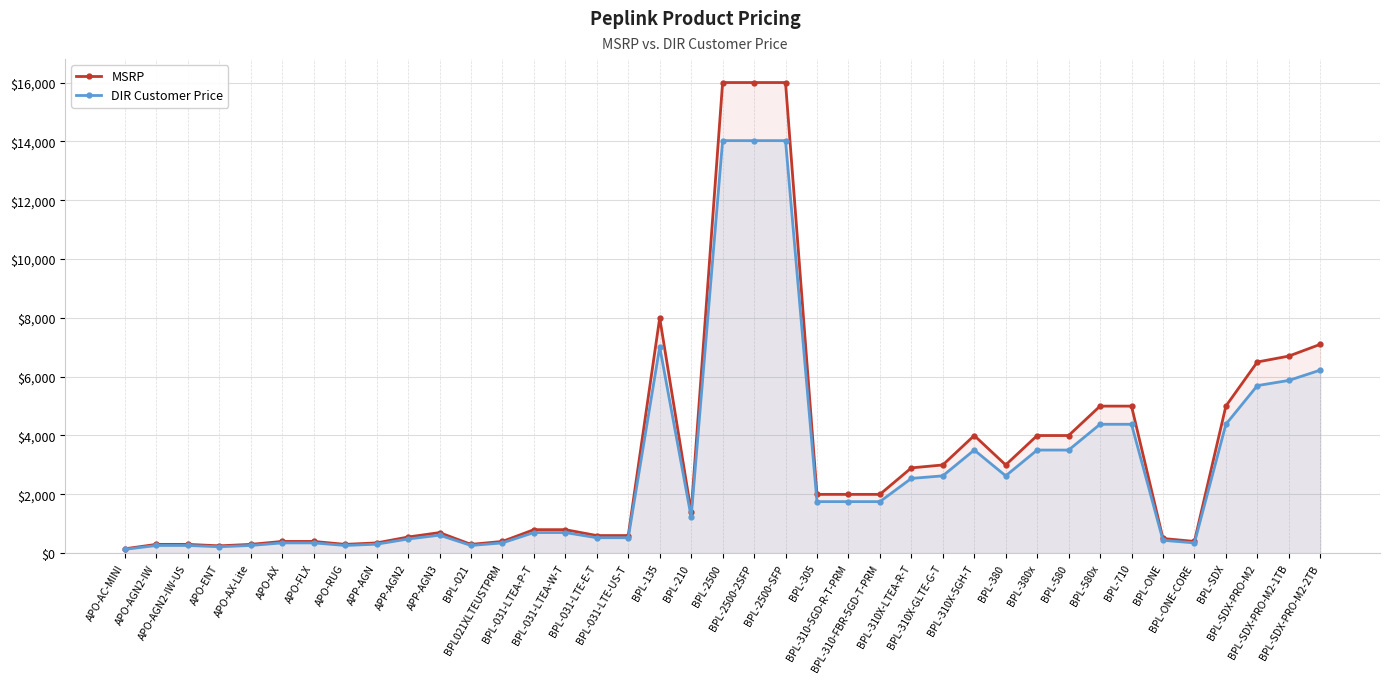

What is the average value of the DIR Customer Price series?

2875.9